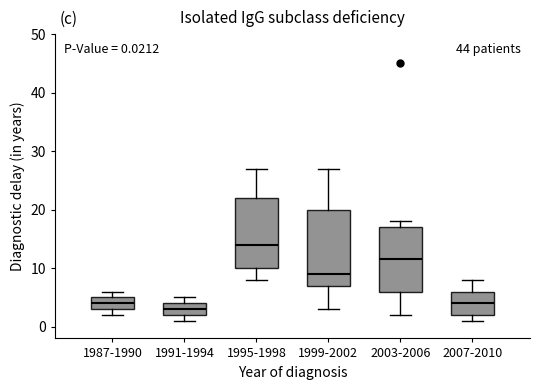

Which box has the highest median line?

1995-1998